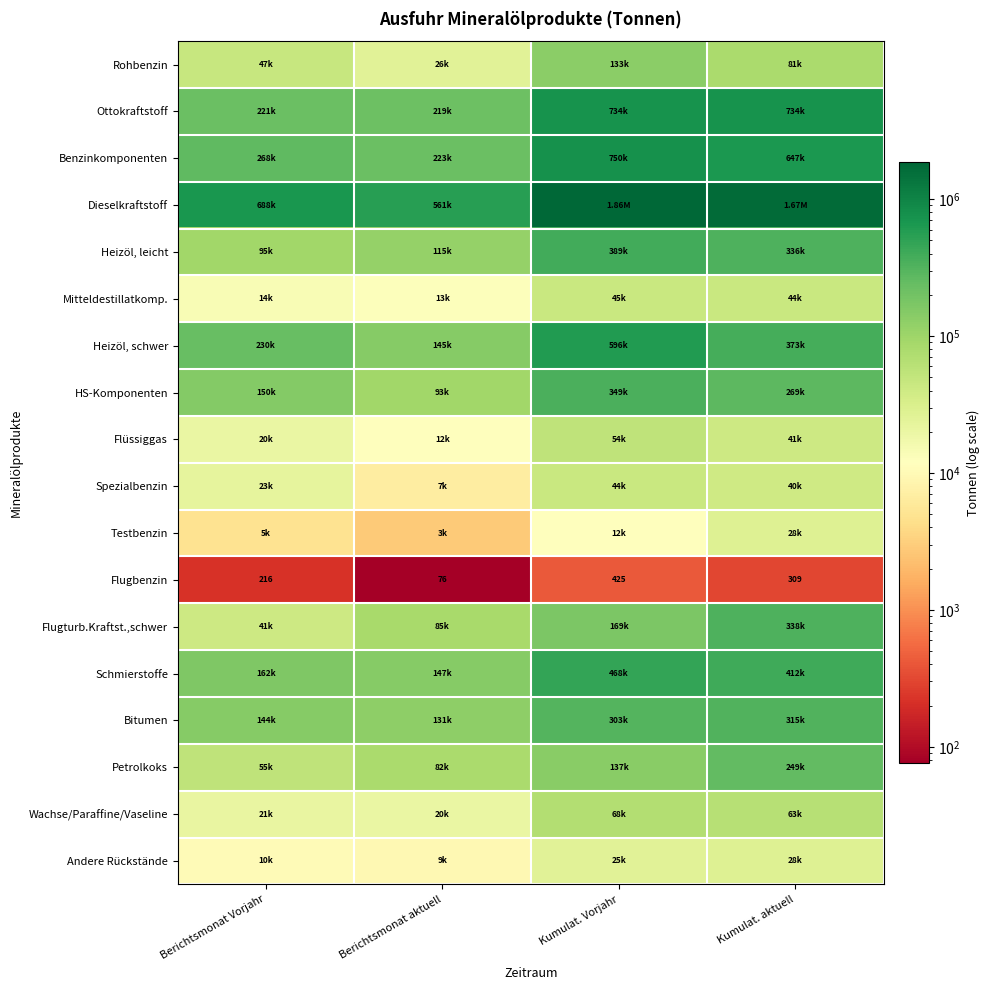

What is the sum of all Flugbenzin values?

1026